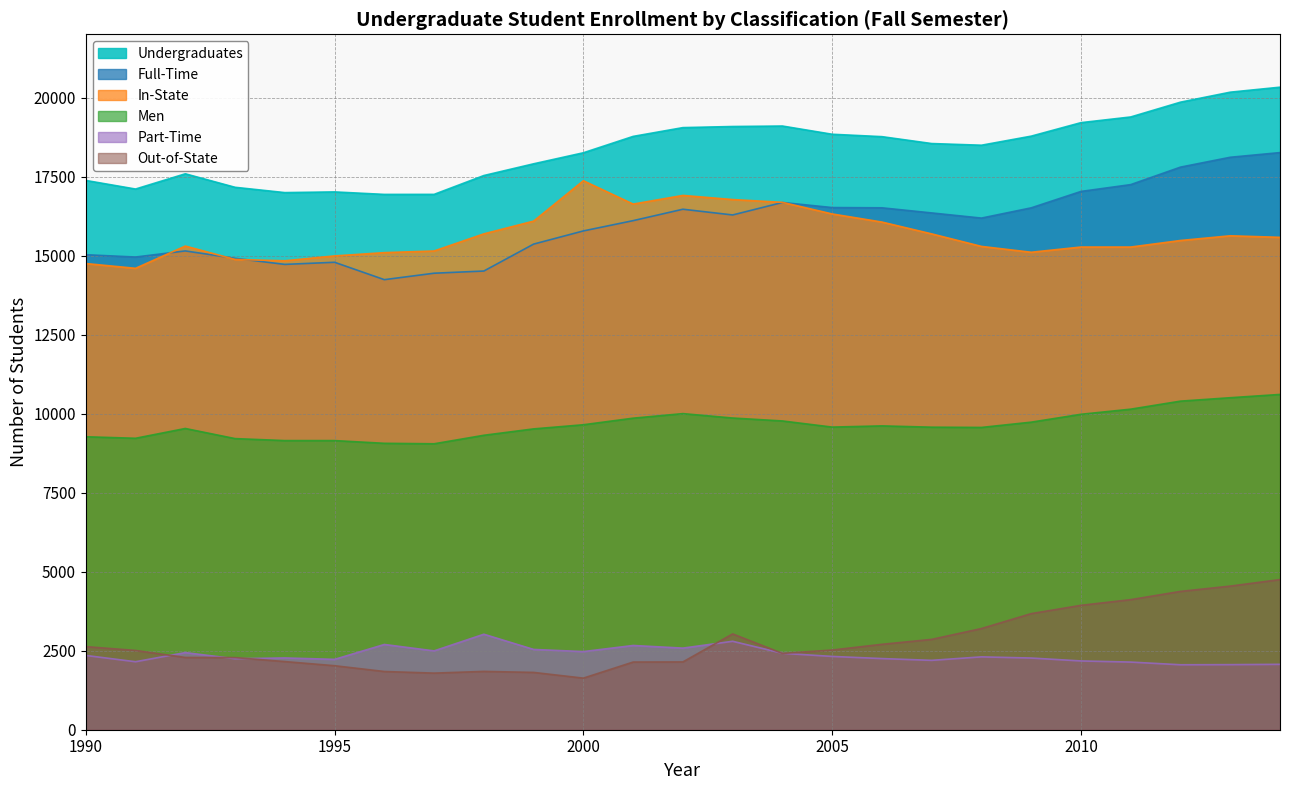

The value of Men at 2004 is 9768. True or false?

True